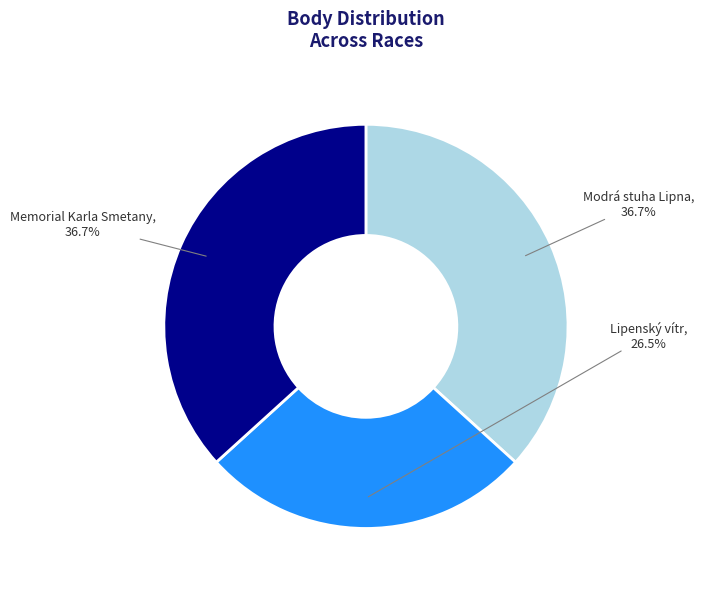

What is the ratio of the value at Memorial Karla Smetany to the value at Lipenský vítr?

1.4